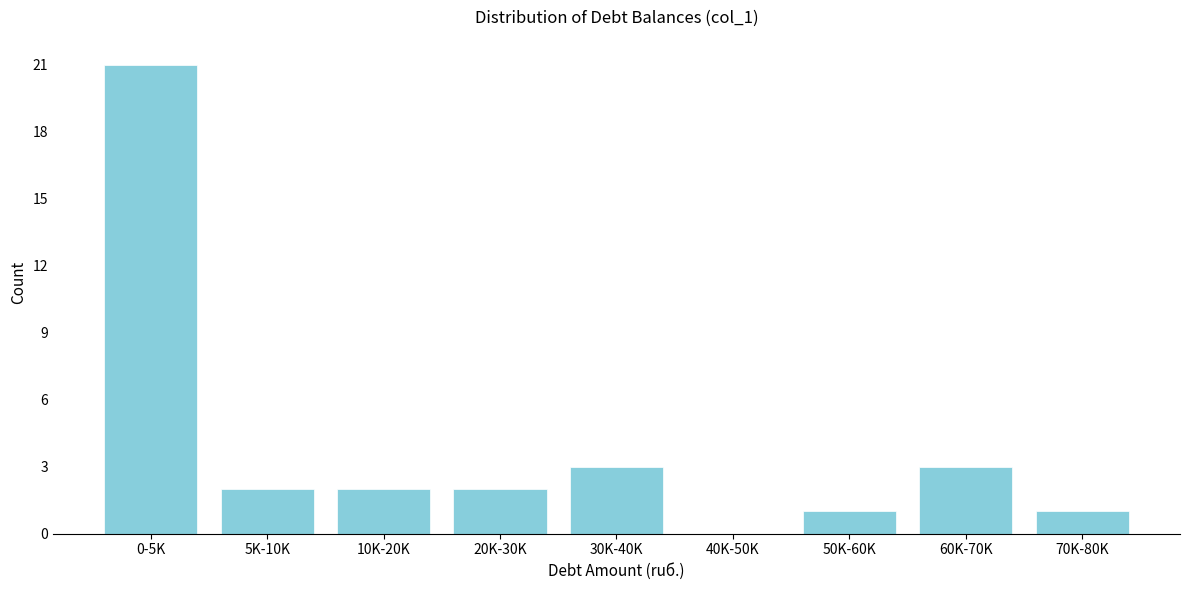

Reading left to right, list all the values displayed in this chart.

0-5K=21	5K-10K=2	10K-20K=2	20K-30K=2	30K-40K=3	40K-50K=0	50K-60K=1	60K-70K=3	70K-80K=1